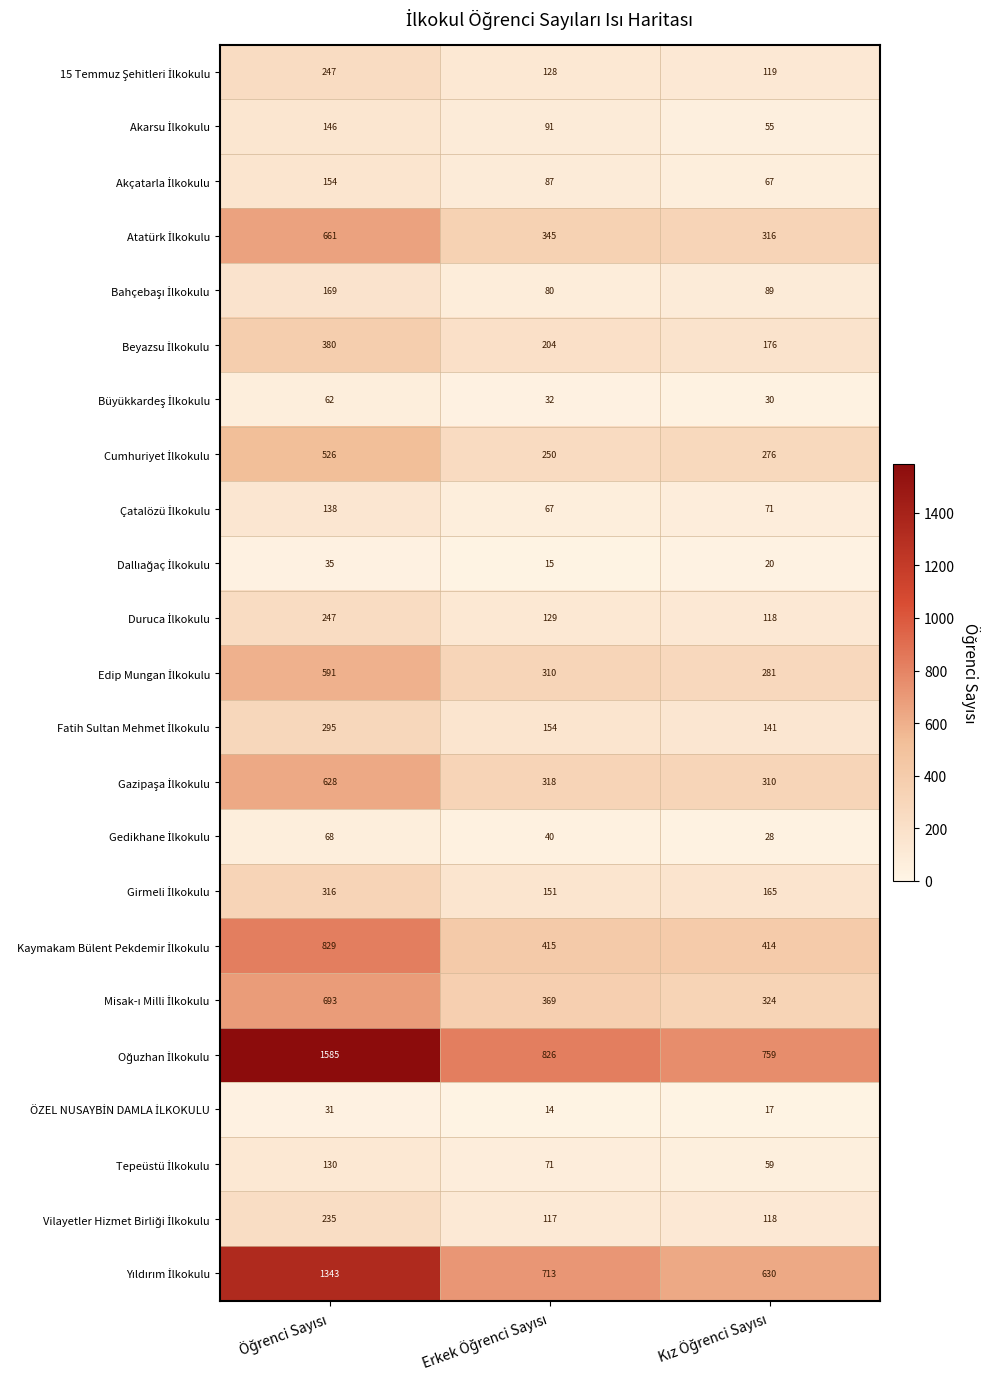

What is the minimum value shown in the chart?

14